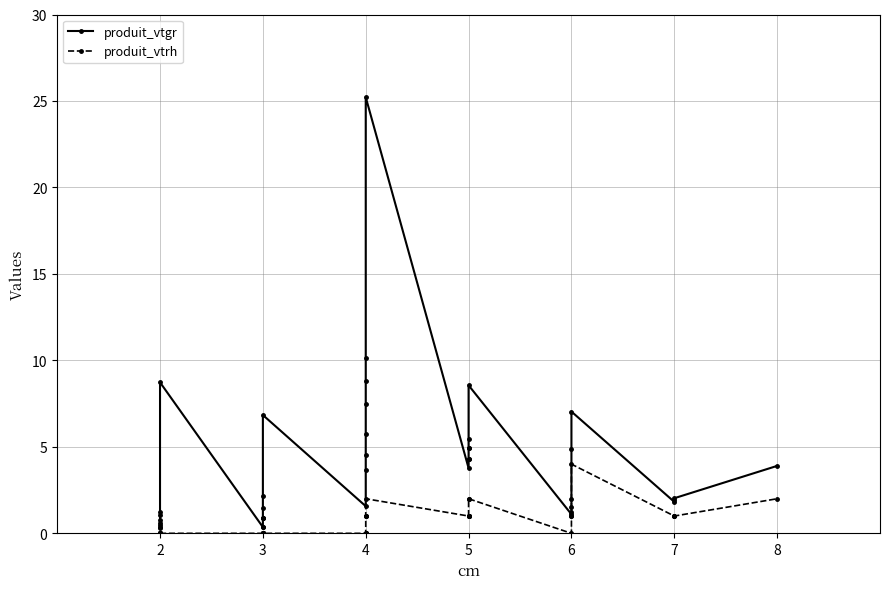

Rank the series by their average value, from highest to lowest.

produit_vtgr, produit_vtrh